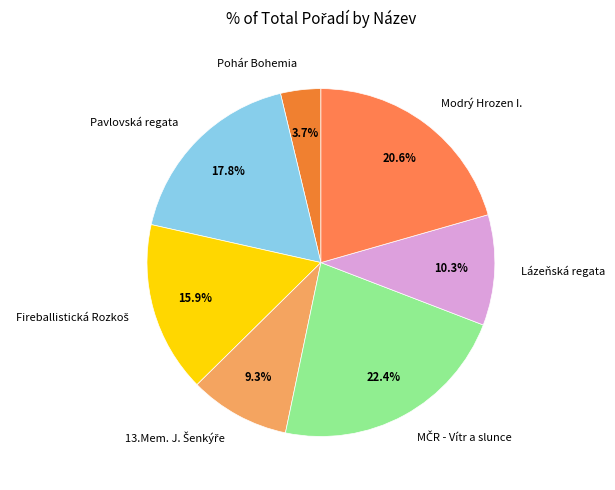

How many segments does this pie chart have?

7